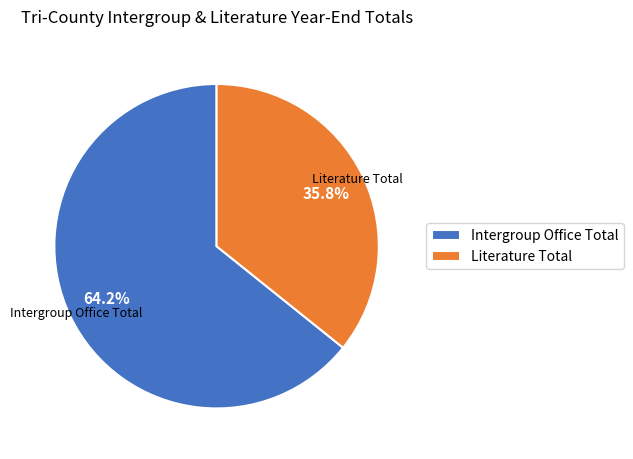

True or false: Intergroup Office Total accounts for 64% of the total.

True